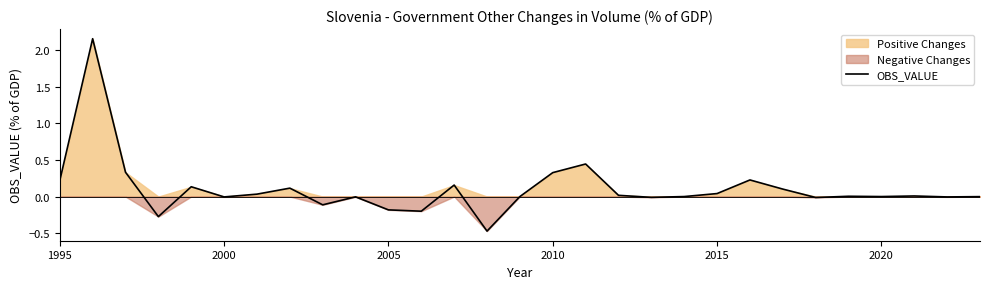

How many interior local valleys (lower than both neighbors) does the data have?

9